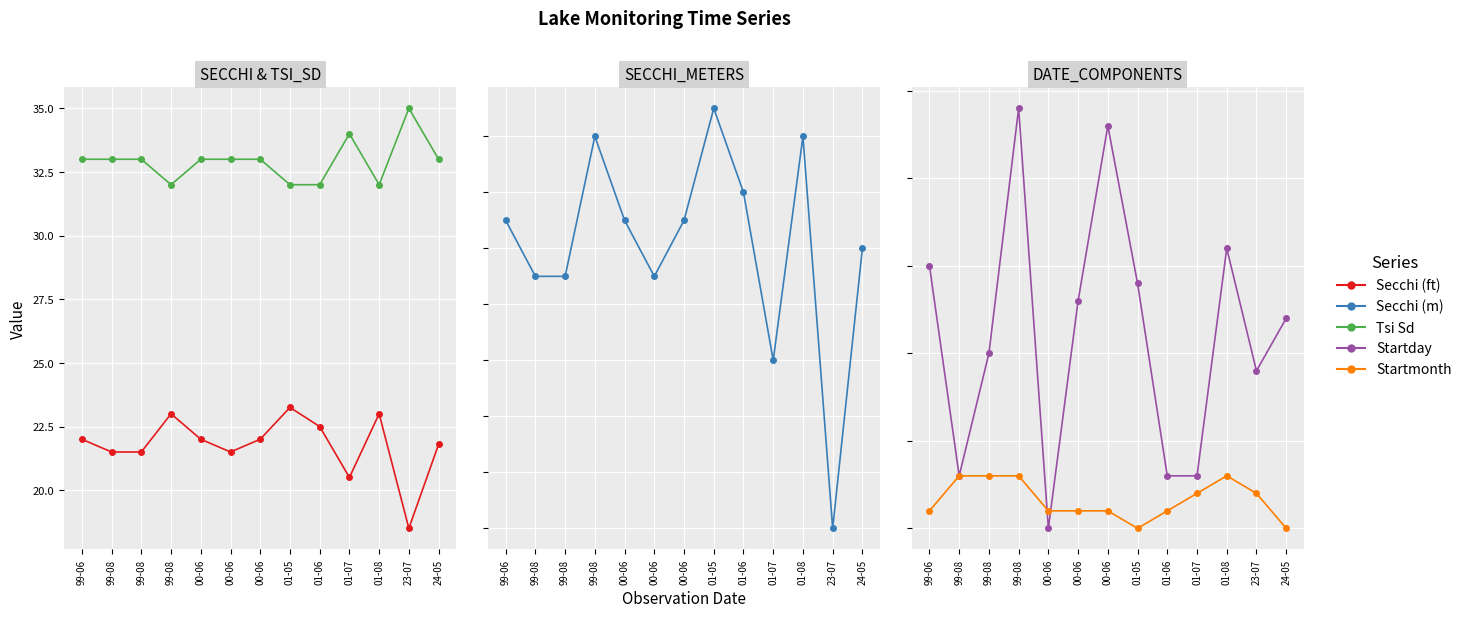

The value of Secchi (m) at 99-08 is 6.5. True or false?

True